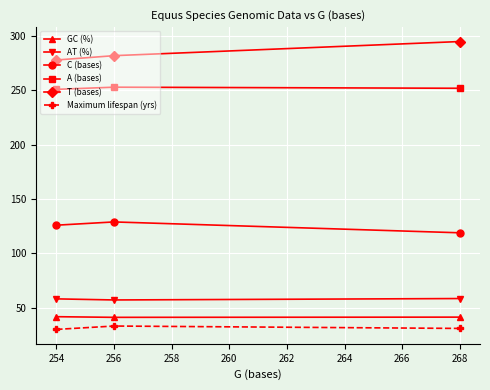

What is the maximum value shown in the chart?

295.0